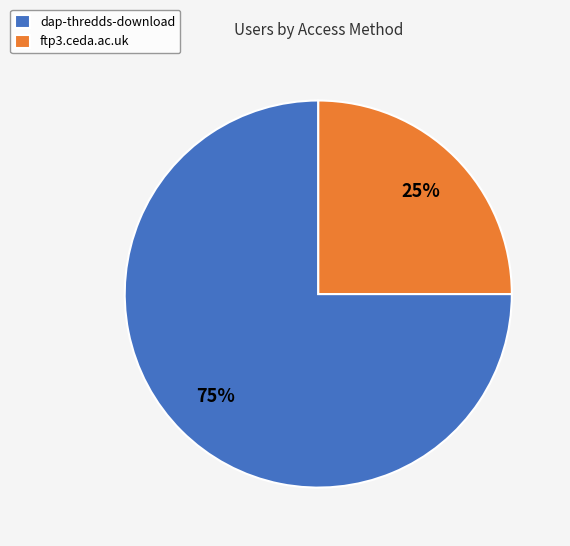

Which slice is the smallest?

ftp3.ceda.ac.uk